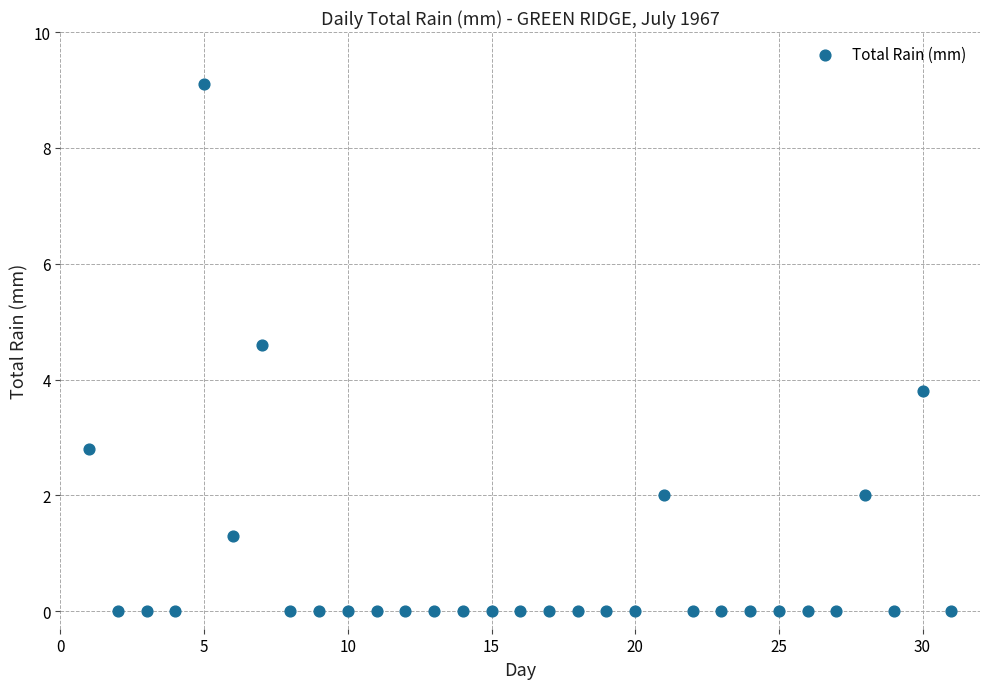

What Y value in the scatter plot is closest to 4?

3.8